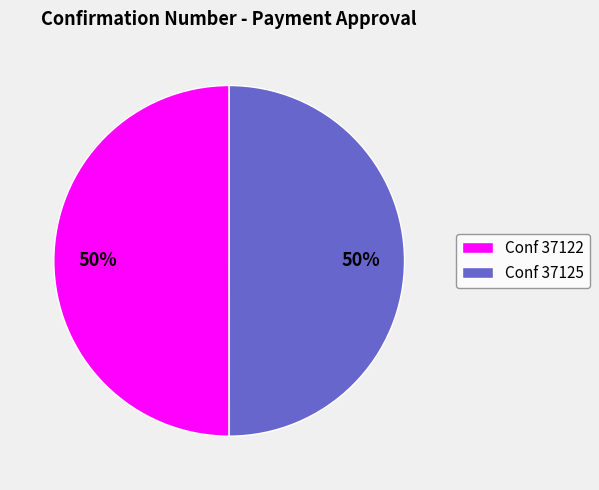

To the nearest percent, what percentage of the pie is Conf 37122?

50%